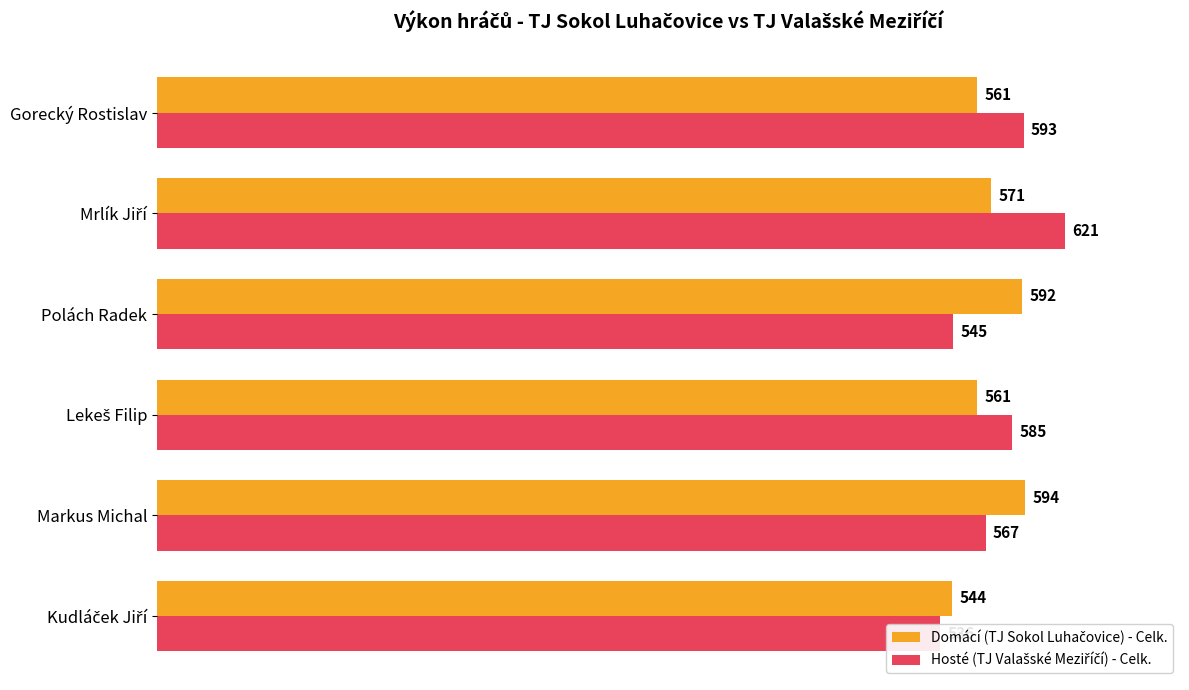

Is the value of Hosté (TJ Valašské Meziříčí) - Celk. at 300 greater than the value of Domácí (TJ Sokol Luhačovice) - Celk. at 300?

No